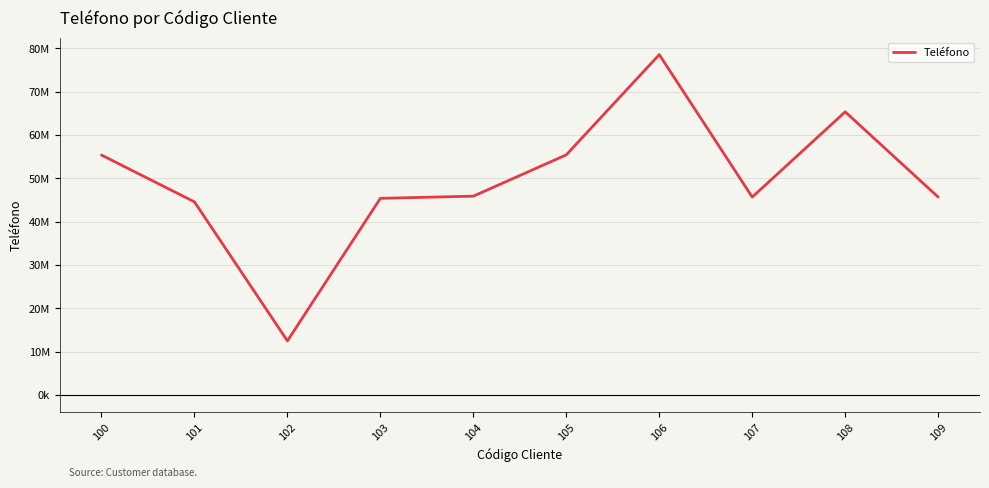

Does the chart have visible grid lines?

Yes